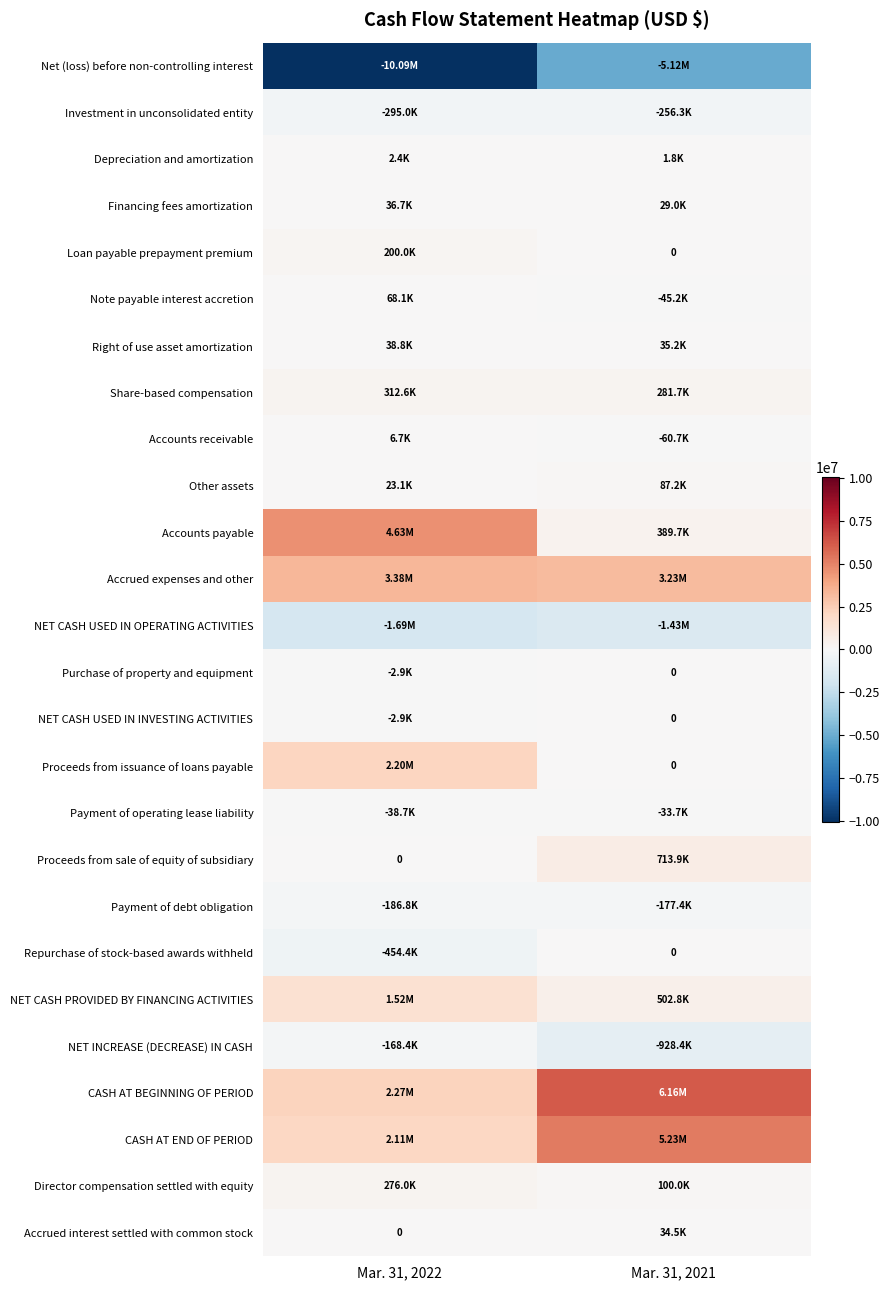

Between Mar. 31, 2021 and Mar. 31, 2022, which is larger?

Mar. 31, 2021